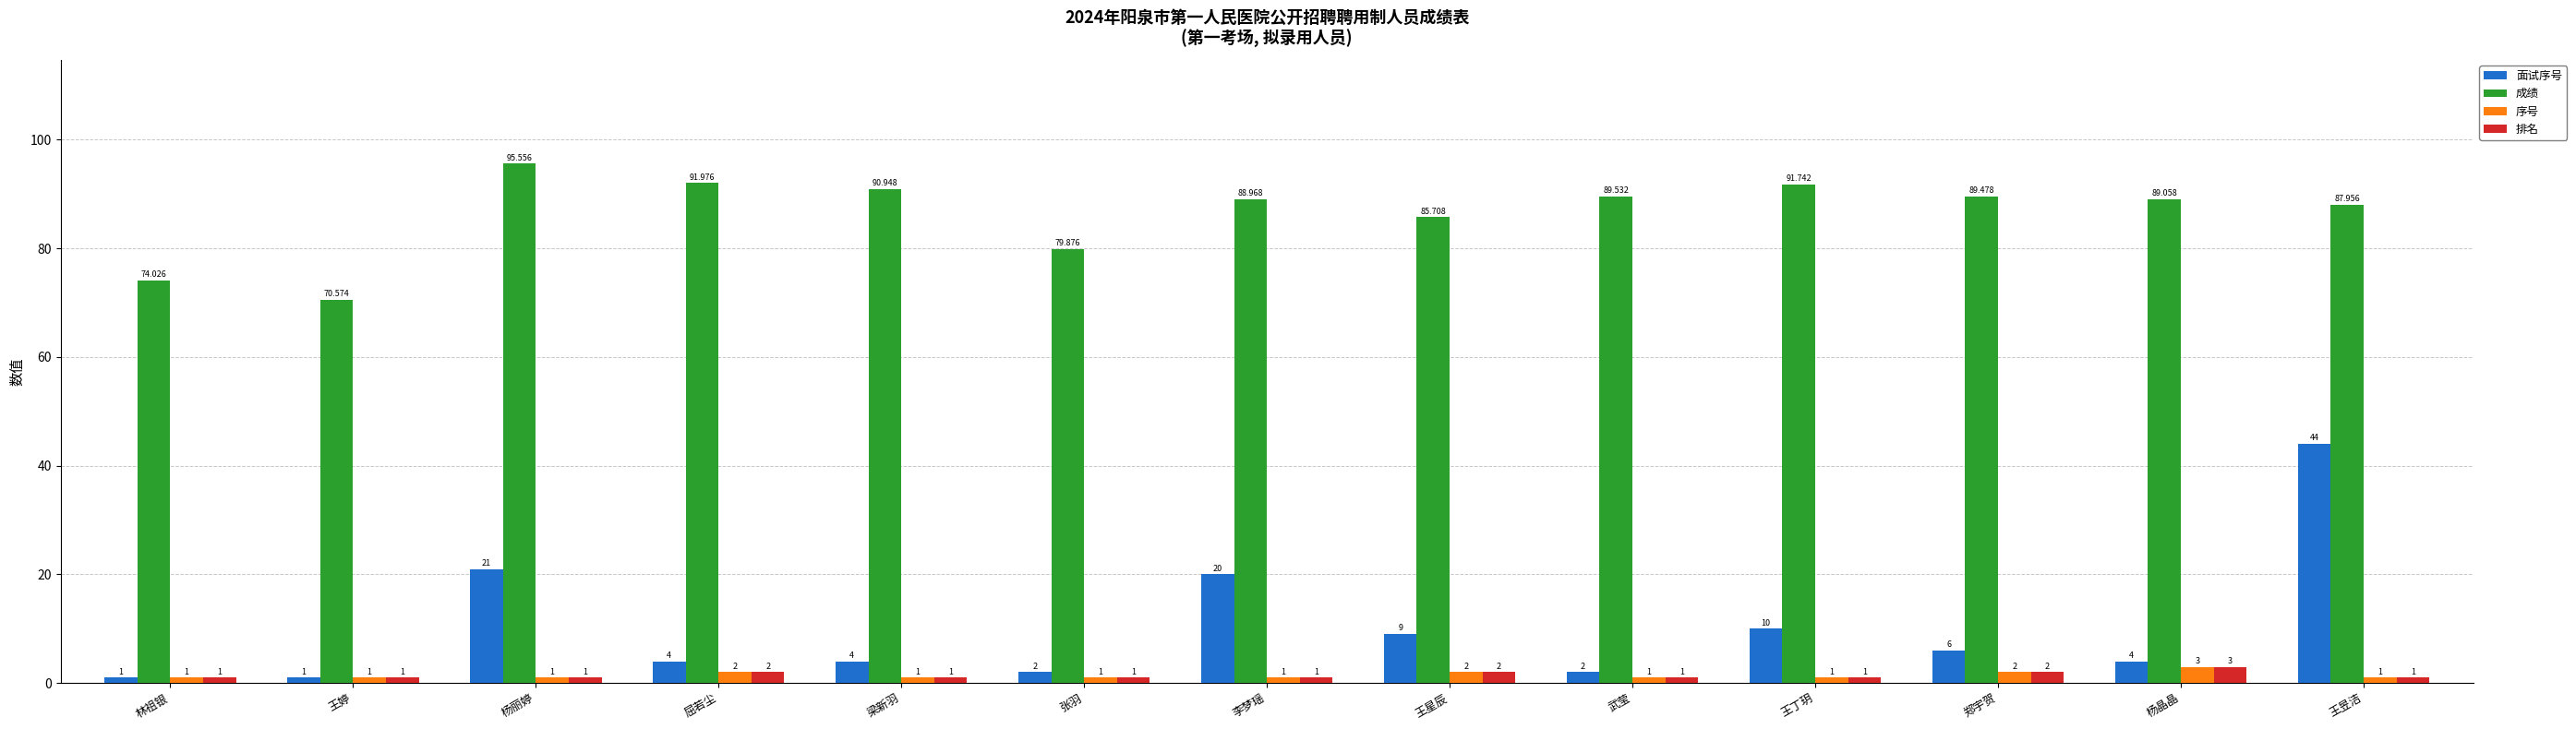

How many bars are there in total?

52